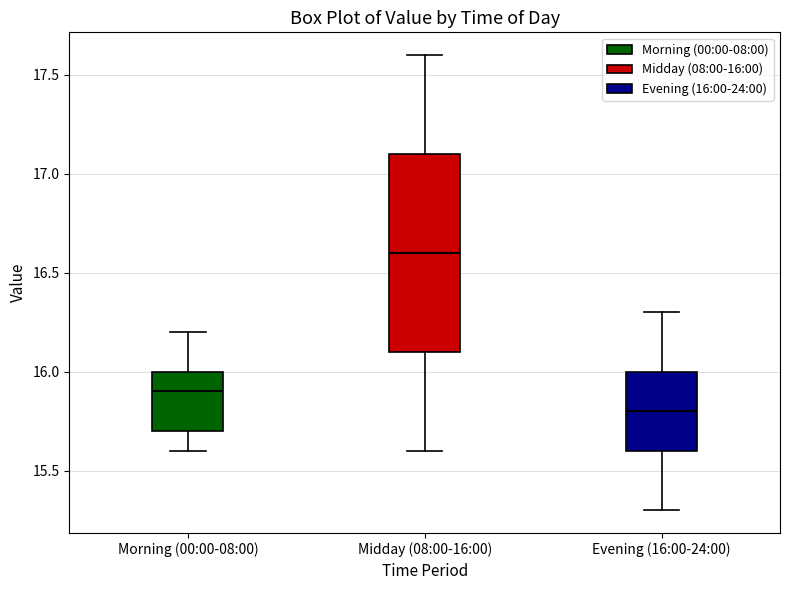

Where does the median line of the box for Evening (16:00-24:00) sit on the y-axis? The values are not printed on the chart, so give them approximately, as read against the axis.

15.8